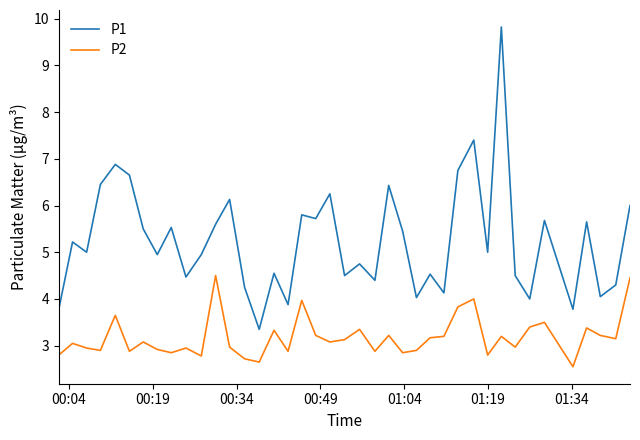

Rank the series by their maximum value, from highest to lowest.

P1, P2